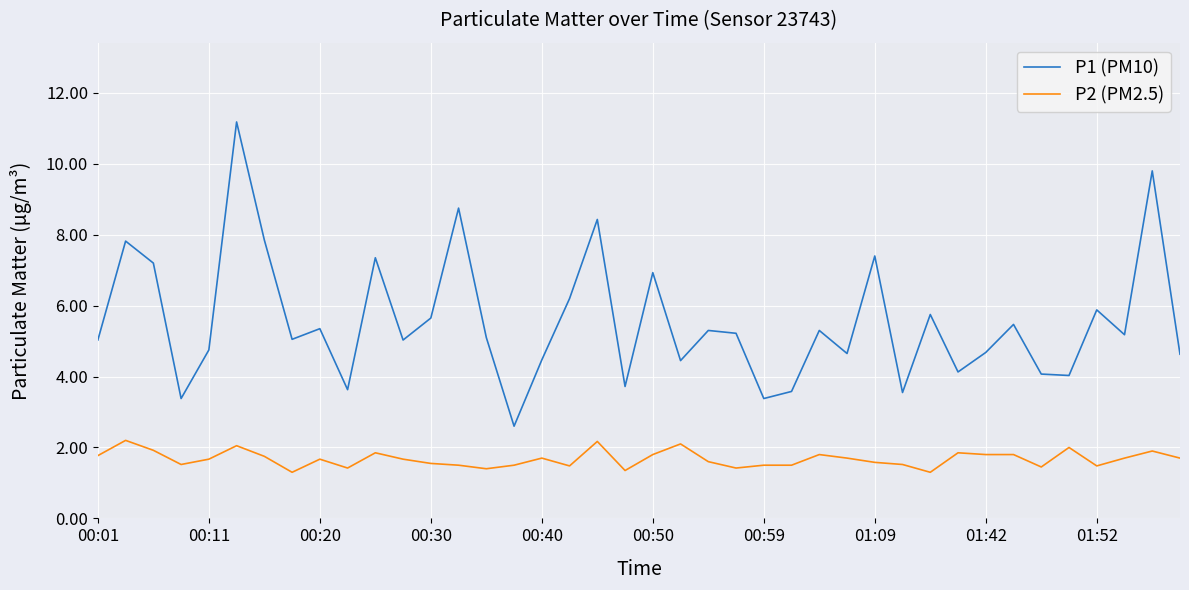

Rank the series by their average value, from highest to lowest.

P1 (PM10), P2 (PM2.5)